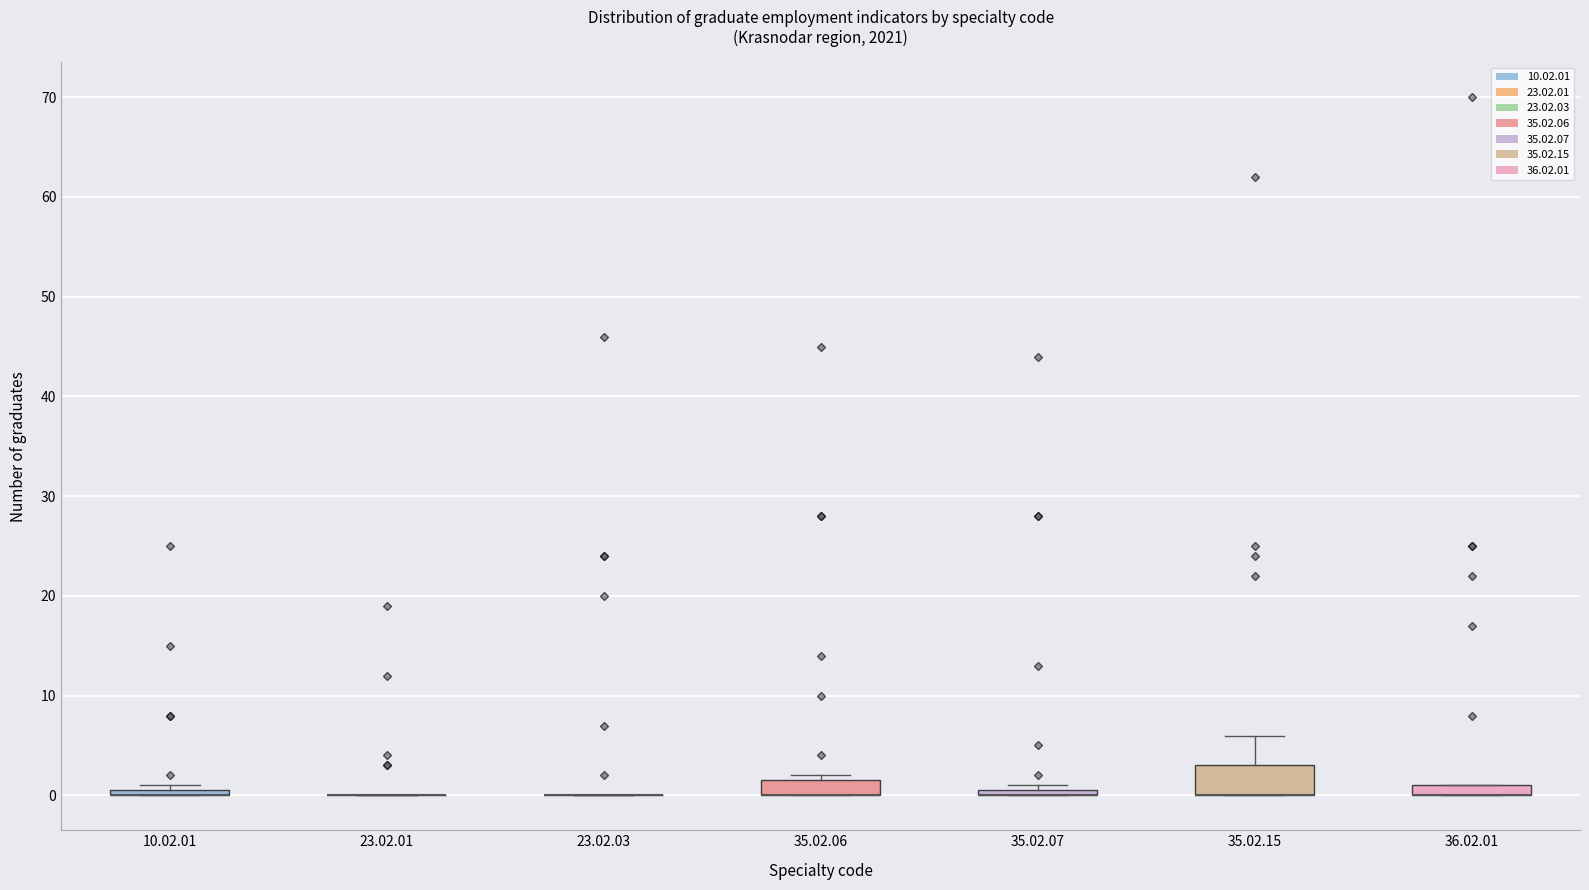

Comparing the boxes themselves (not the whiskers), which one is the tallest?

35.02.15